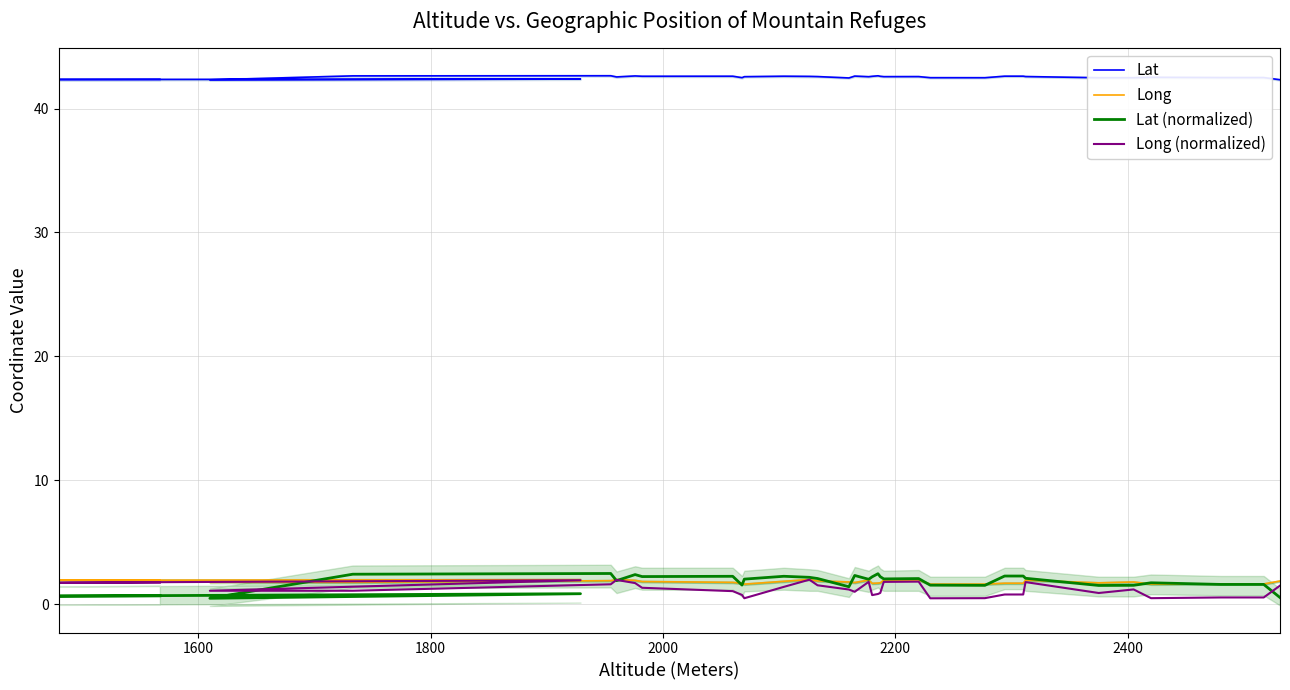

Where is the first local maximum for Lat (normalized)?

2000